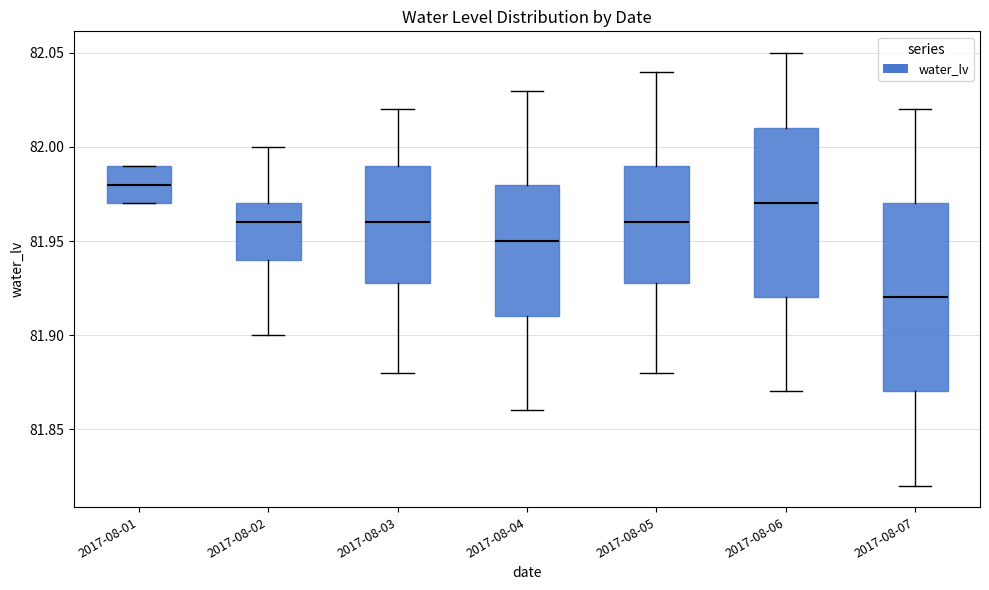

Which box's median line is the lowest?

2017-08-07